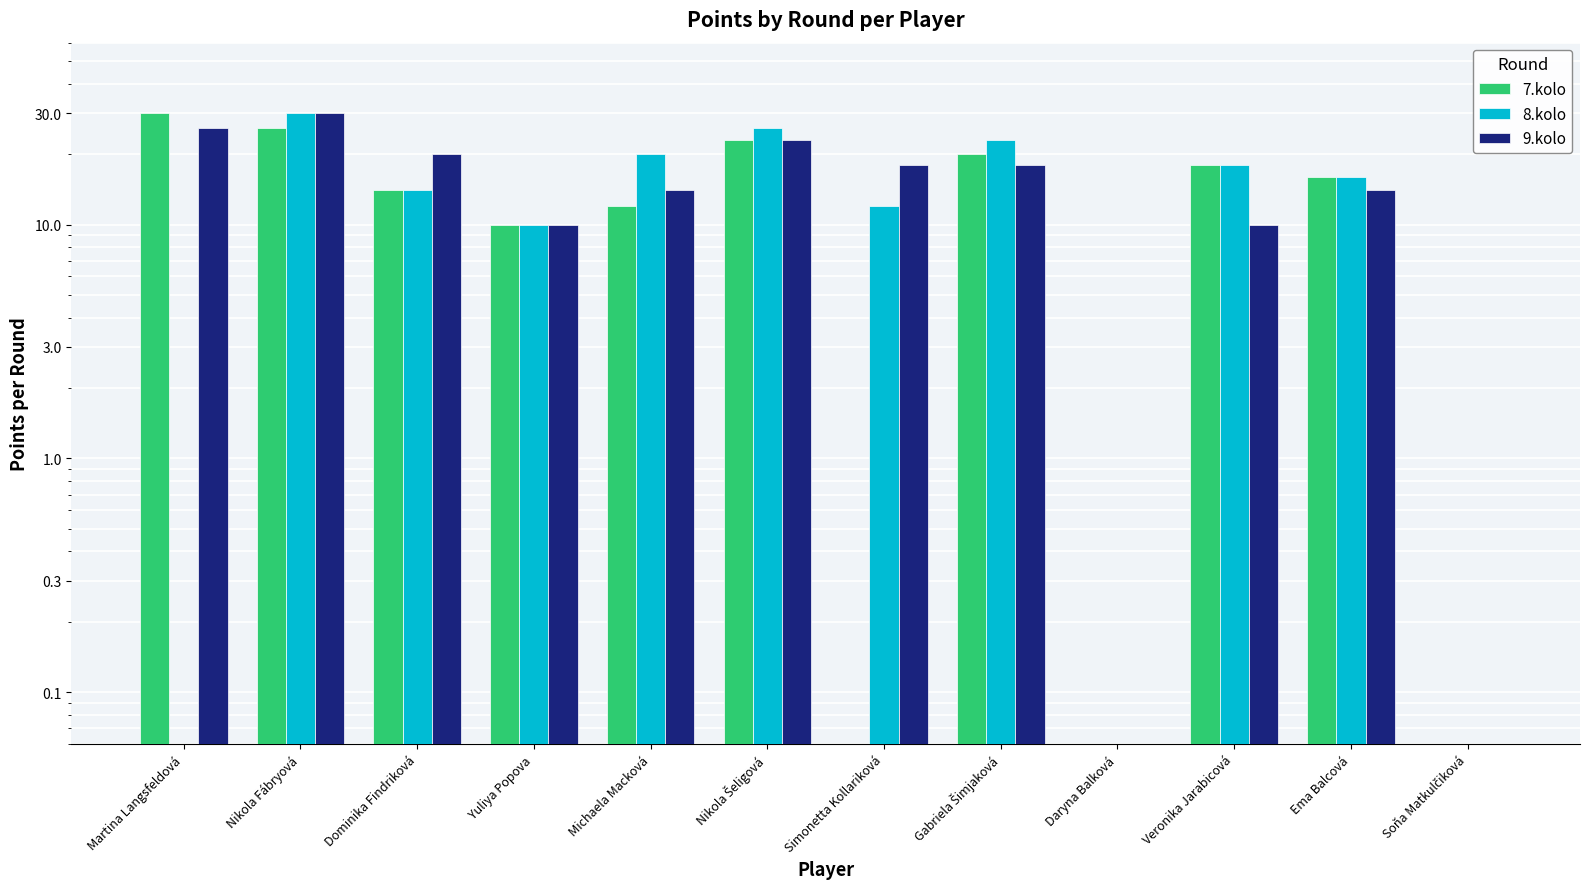

What position from the left is Nikola Fábryová?

2